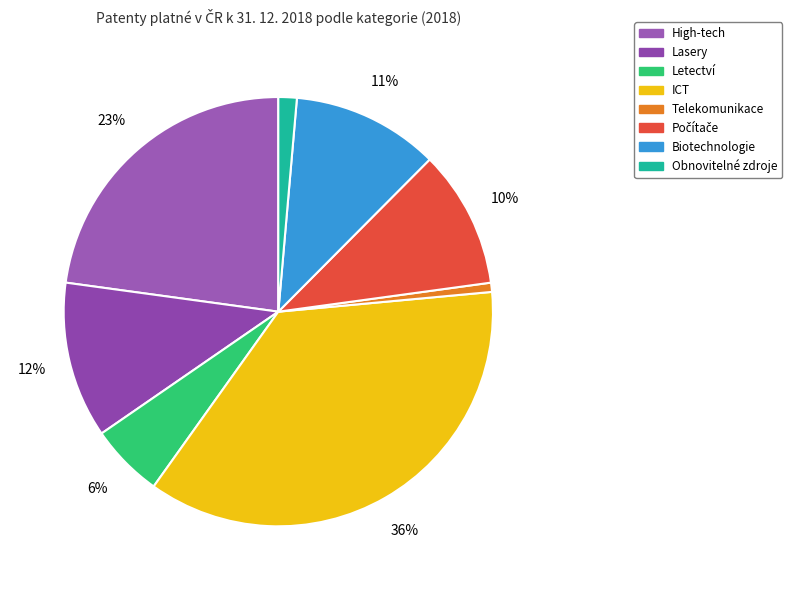

Approximately how many times larger is the value at Letectví compared to Telekomunikace?

8.0